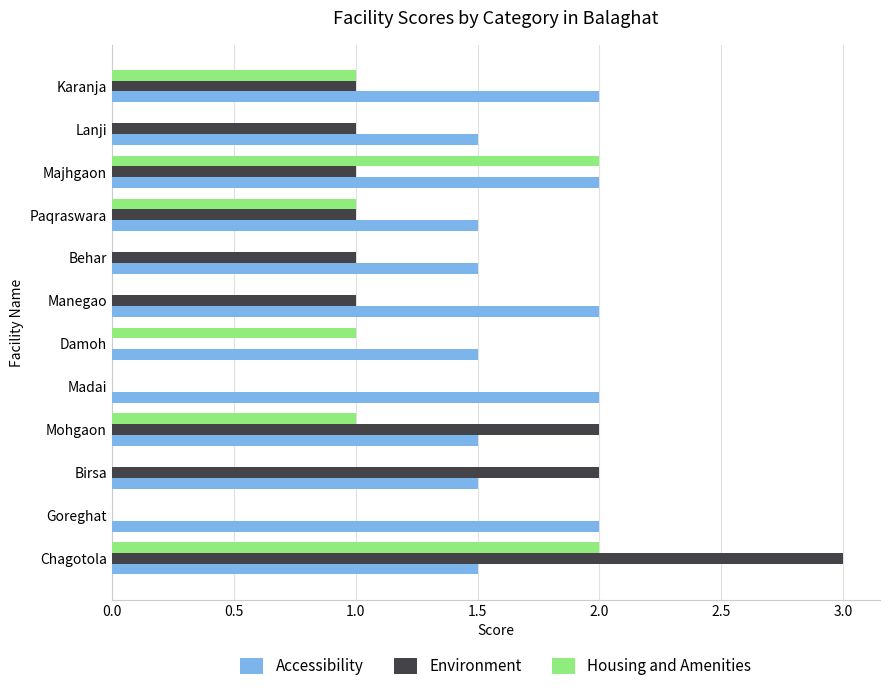

Which series has the largest total across all categories?

Accessibility